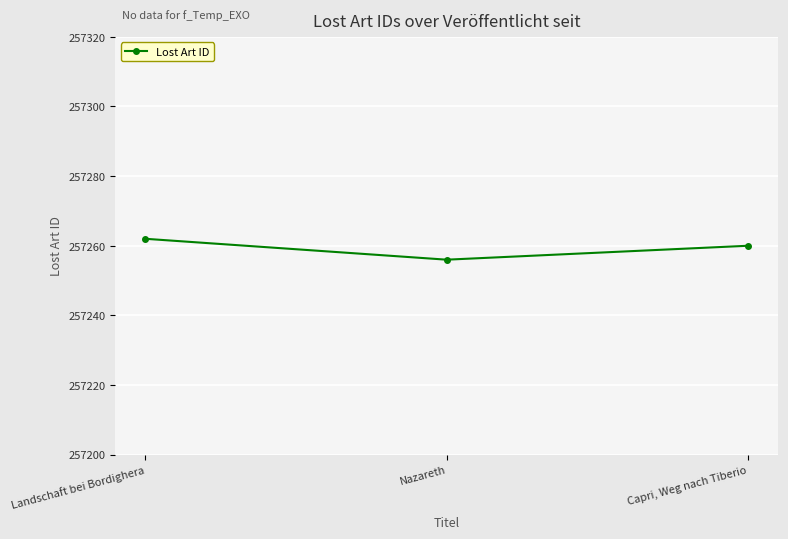

What is the label of the 2nd point from the left?

Nazareth